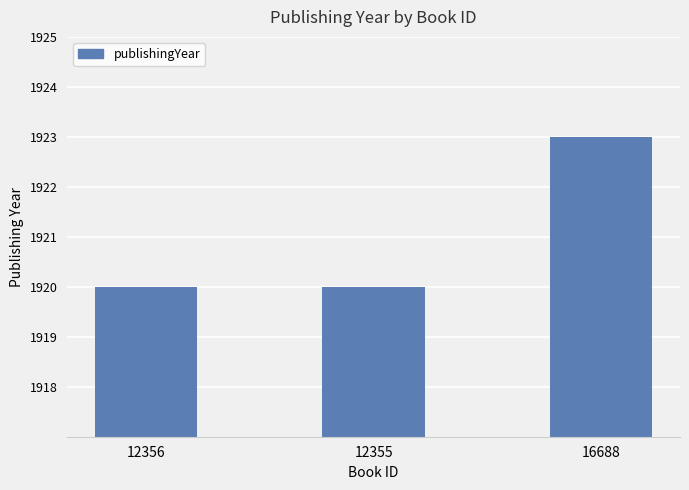

Which has a higher value, 12356 or 16688?

16688